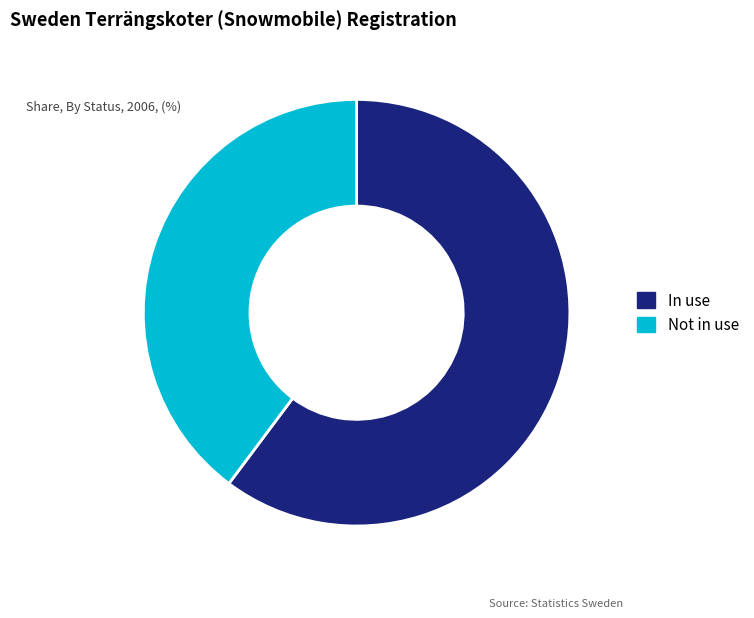

Does any single category account for the majority?

Yes